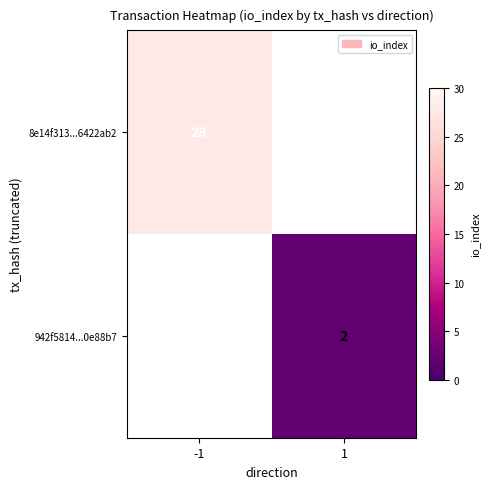

At which category does the chart reach its peak across all series?

-1